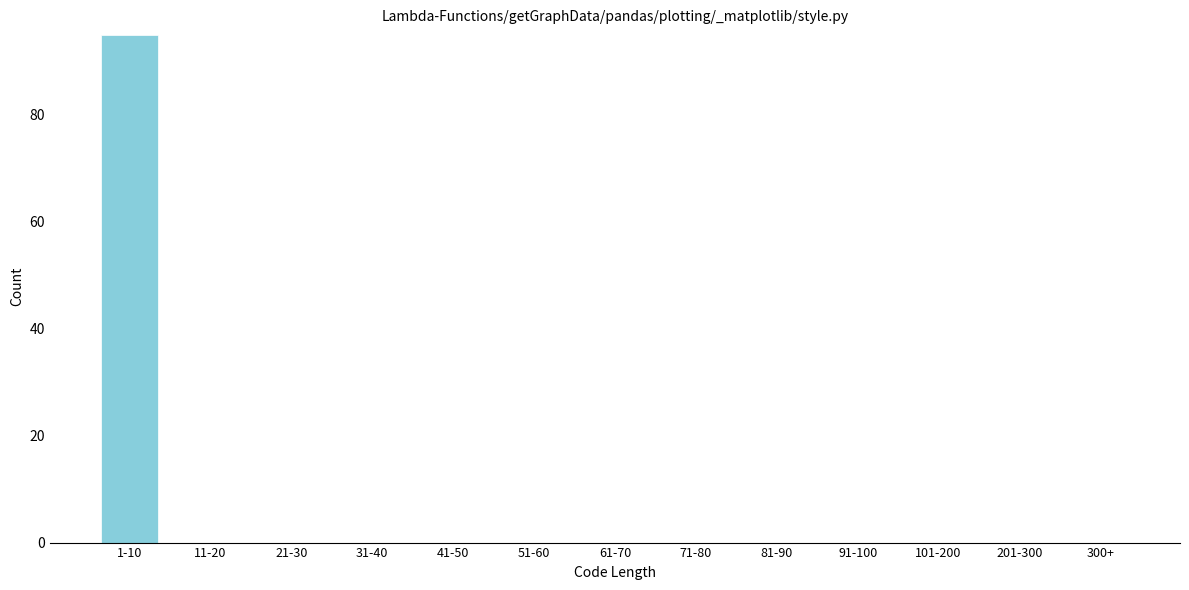

Reading left to right, what are all the values shown in this chart?

1-10=95	11-20=0	21-30=0	31-40=0	41-50=0	51-60=0	61-70=0	71-80=0	81-90=0	91-100=0	101-200=0	201-300=0	300+=0